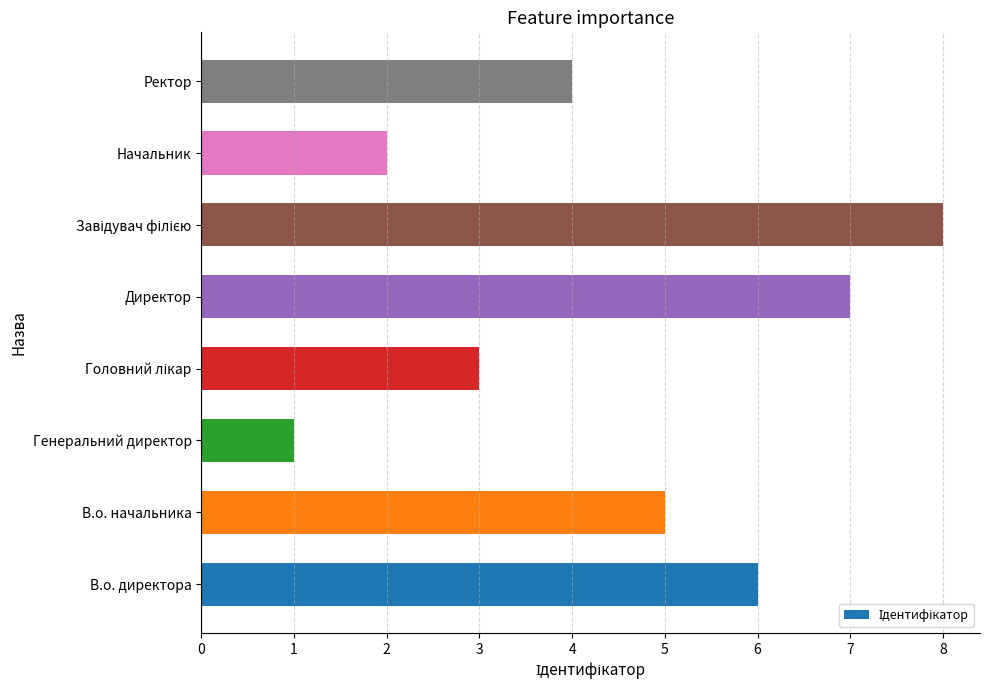

What is the sum of the values at В.о. начальника and Начальник?

7